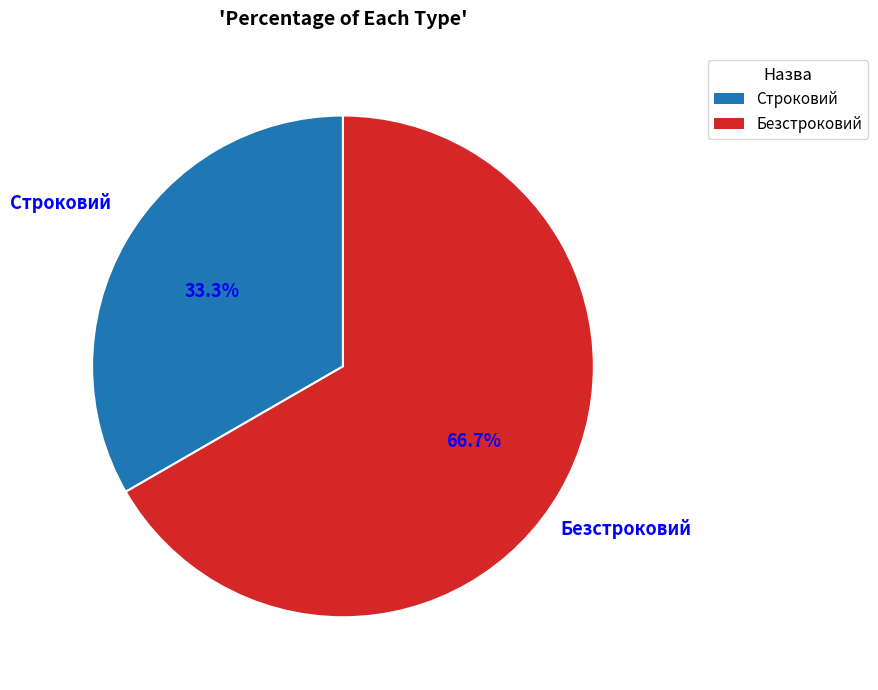

Is there any slice that represents more than half of the pie?

Yes